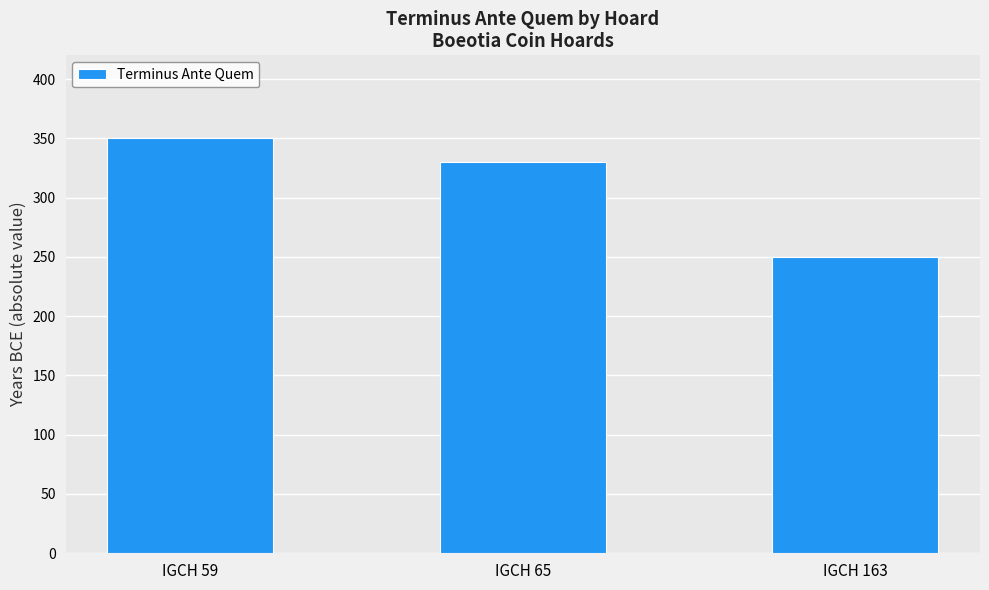

What is the value of the 3rd bar from the left?

250